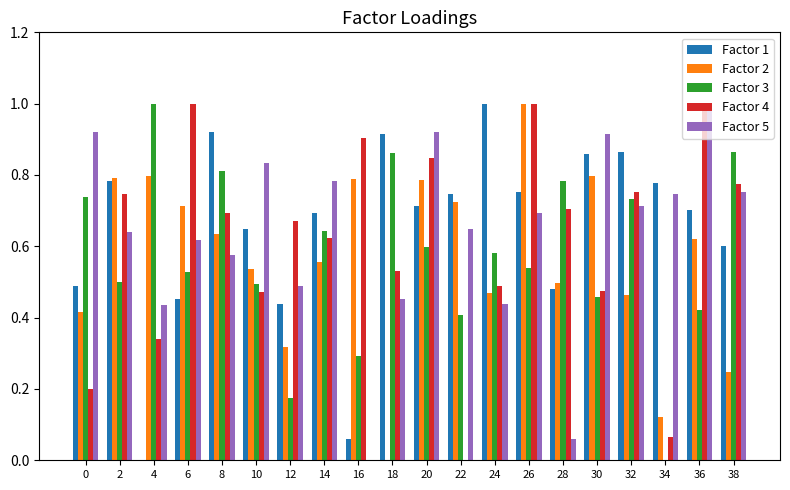

Is the value of Factor 3 at 18 greater than the value of Factor 4 at 12?

Yes